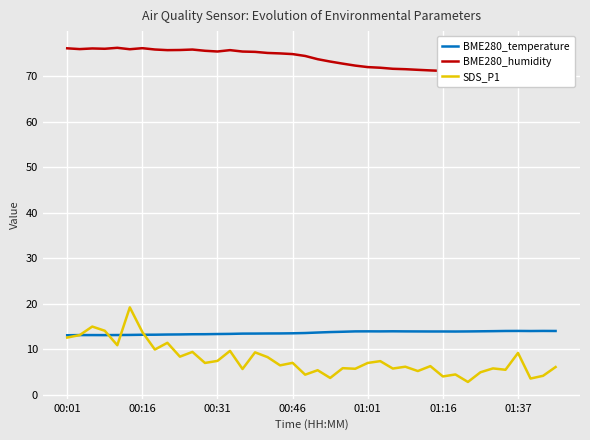

Which series ends up on top after the final intersection of BME280_temperature and SDS_P1?

BME280_temperature